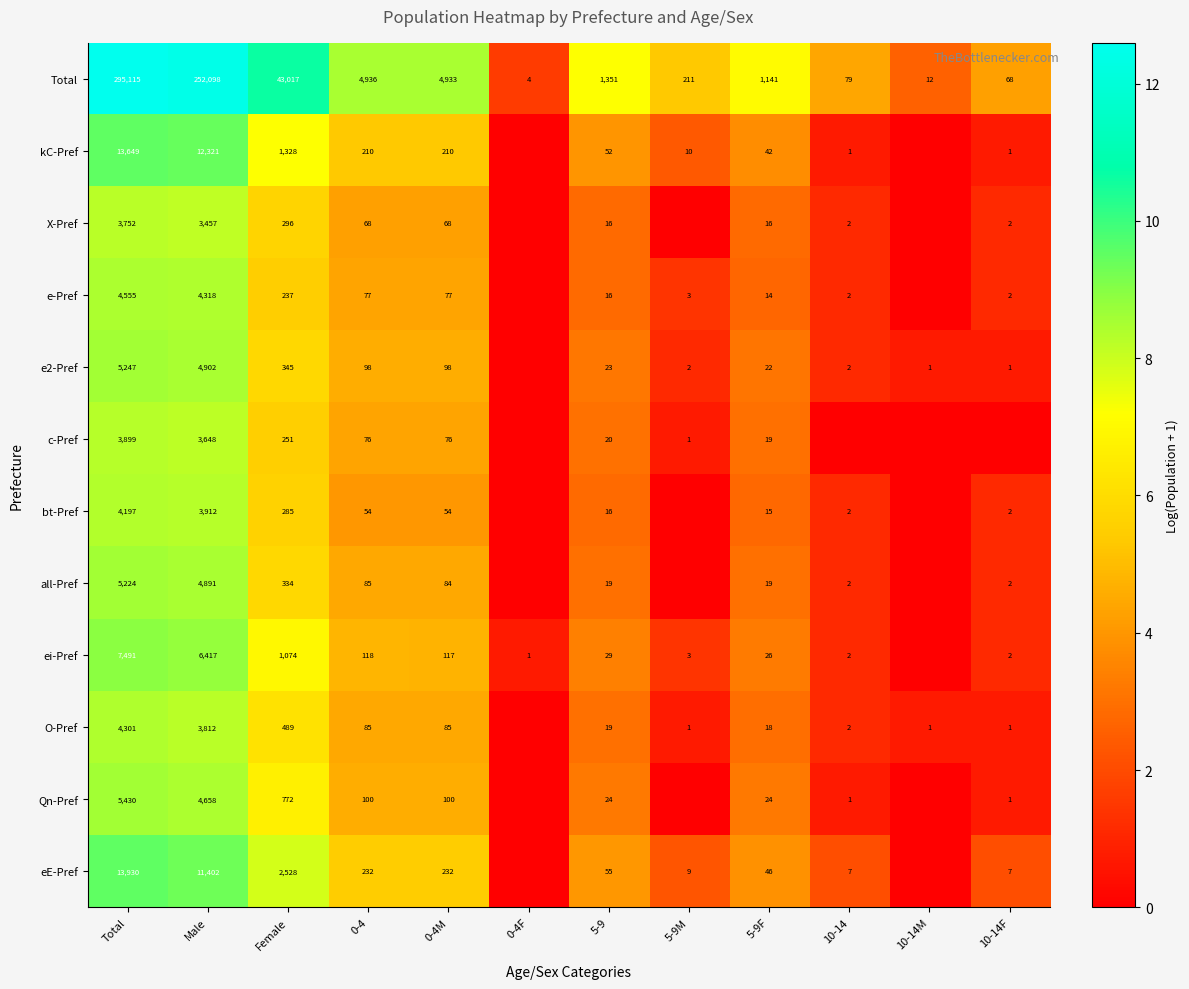

What is the total value across all series at 0-4F?

2.3